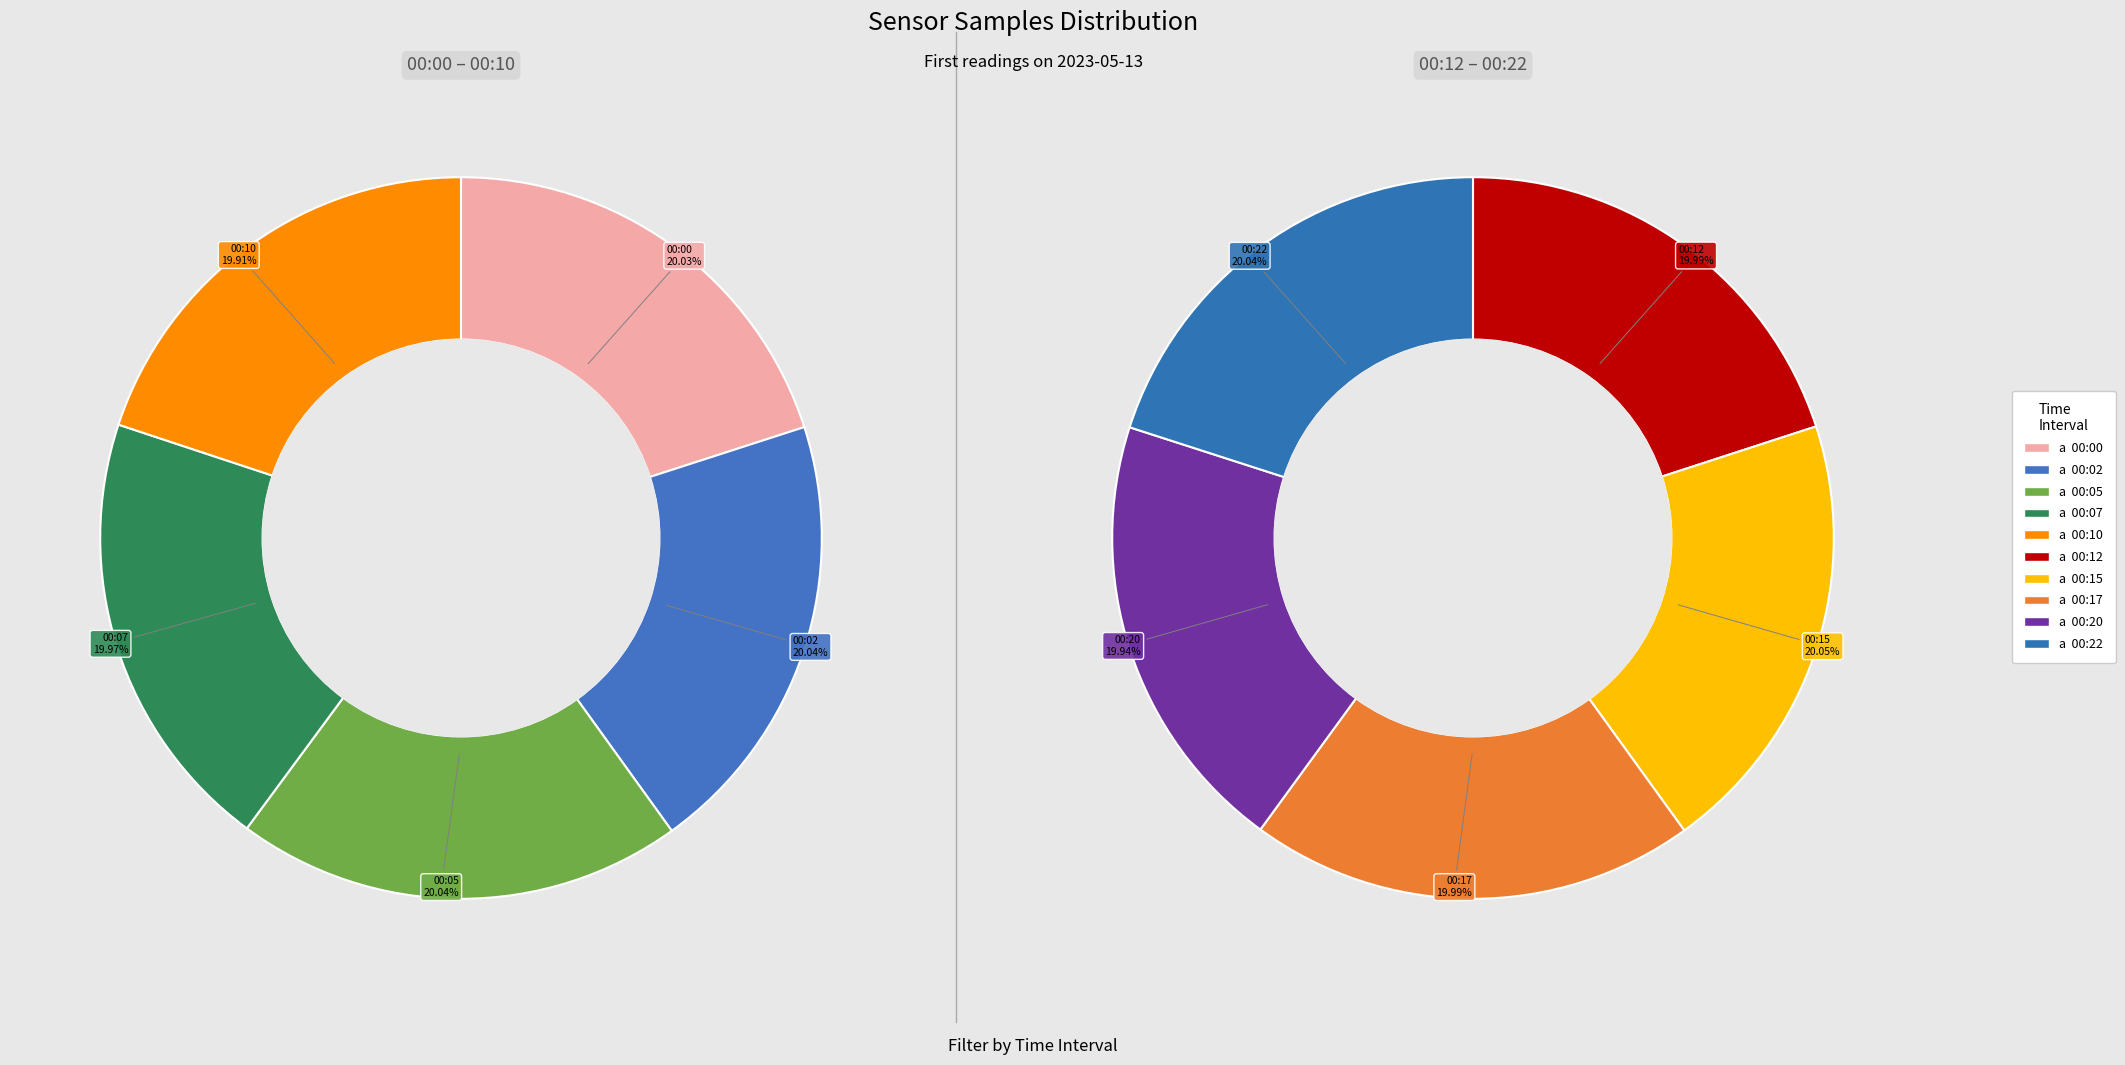

Does any single category account for the majority?

No